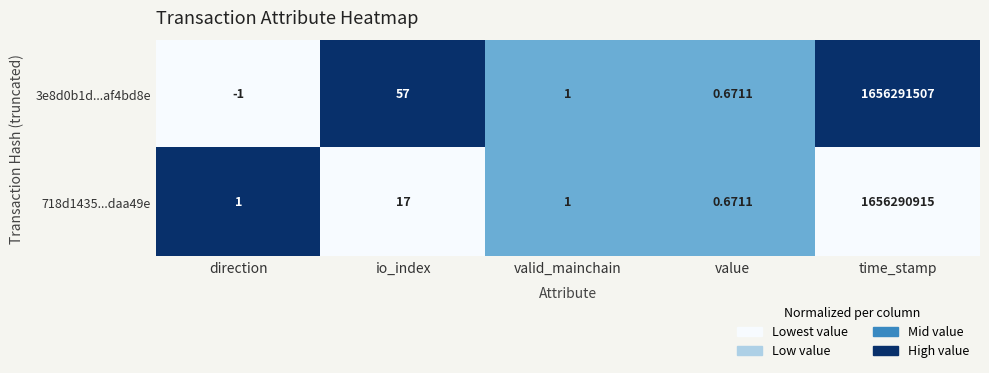

At which label is 718d1435...daa49e closest to 828145457?

io_index